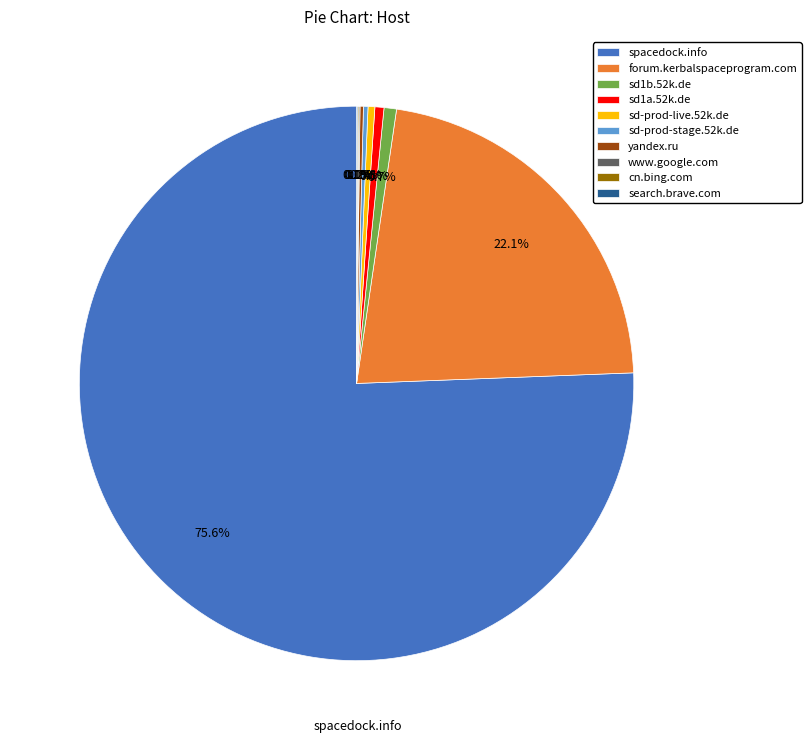

Does any single category account for the majority?

Yes